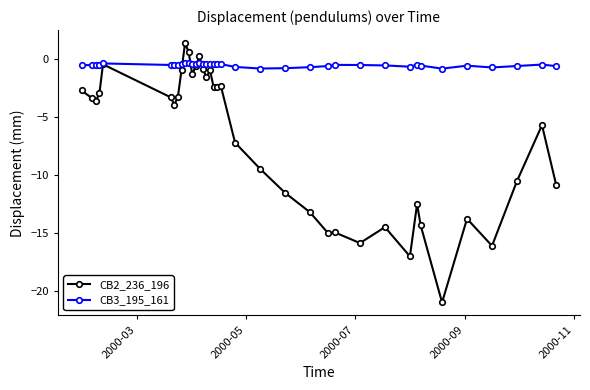

Rank the series by their maximum value, from highest to lowest.

CB2_236_196, CB3_195_161